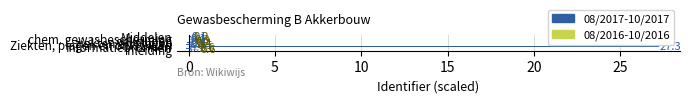

What is the greatest value displayed?

27.3